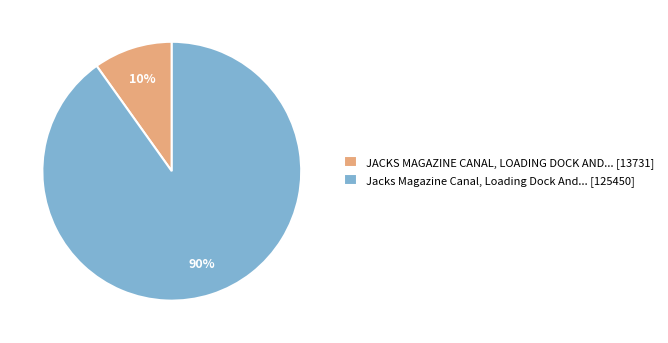

Which slice is the largest?

Jacks Magazine Canal, Loading Dock And... [125450]